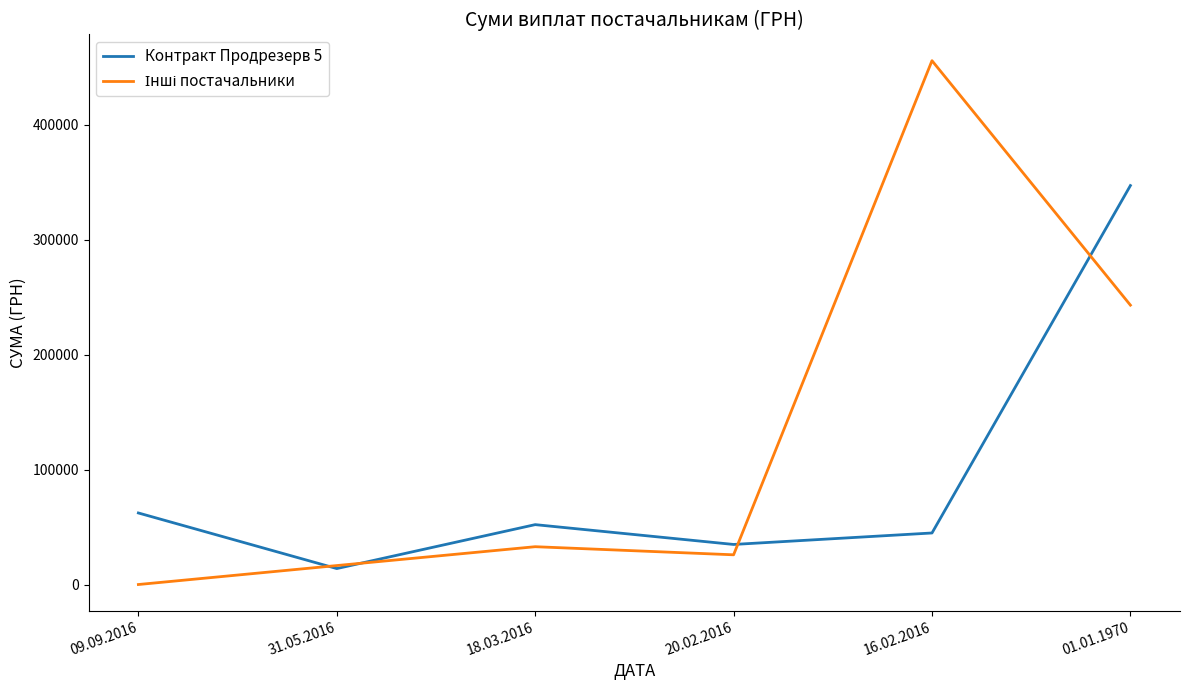

The value of Контракт Продрезерв 5 at 16.02.2016 is 45114.0. True or false?

True